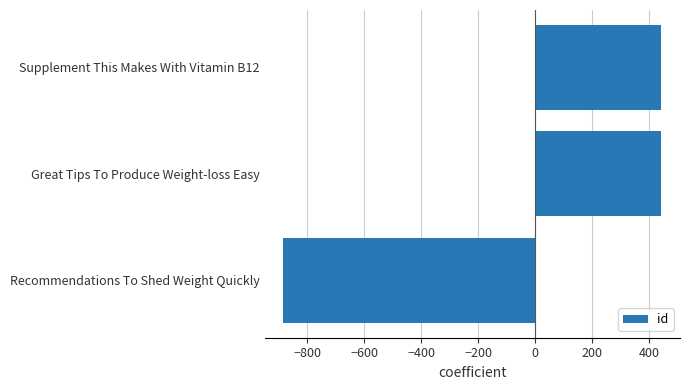

The value at Supplement This Makes With Vitamin B12 is 740.7. True or false?

False